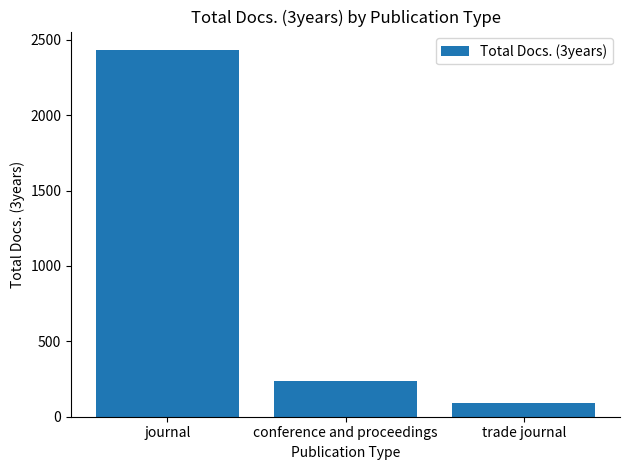

How many data points are less than 235?

1